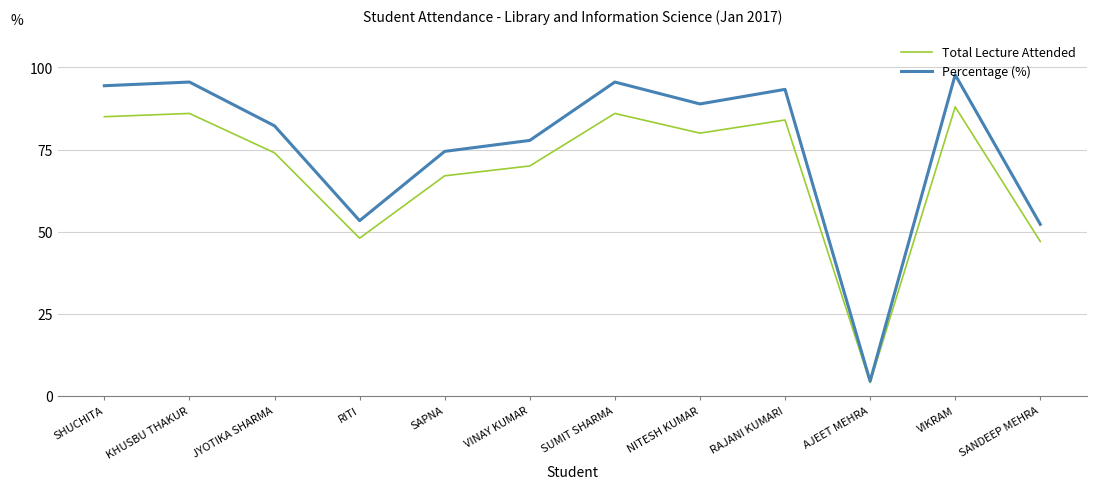

The value of Percentage (%) at VIKRAM is 97.8. True or false?

True